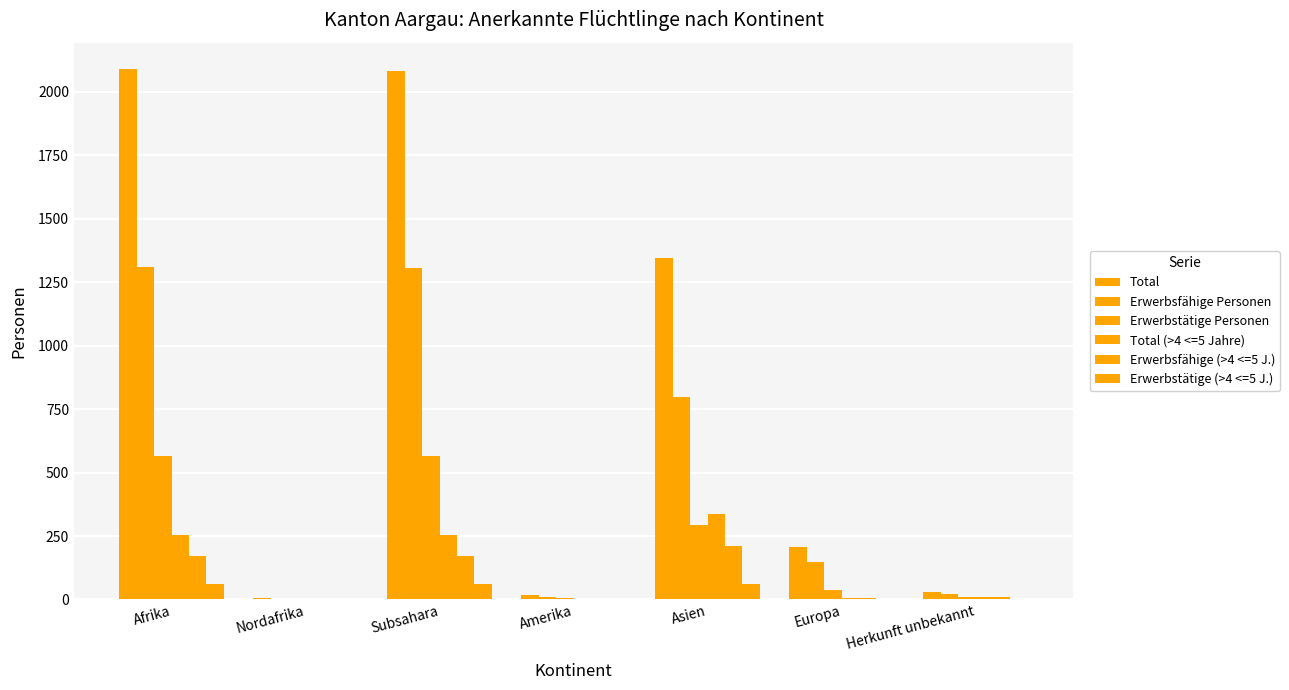

Which series has the largest total across all categories?

Total